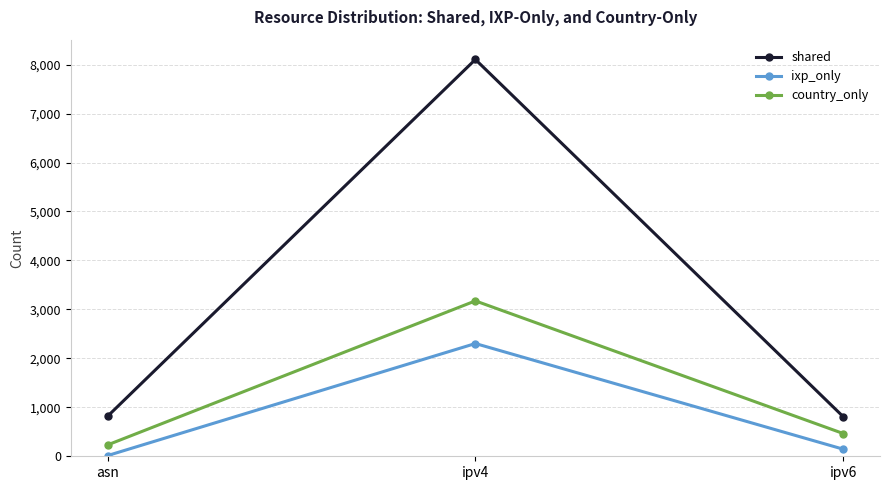

Is it true that country_only equals 821 at ipv4?

False